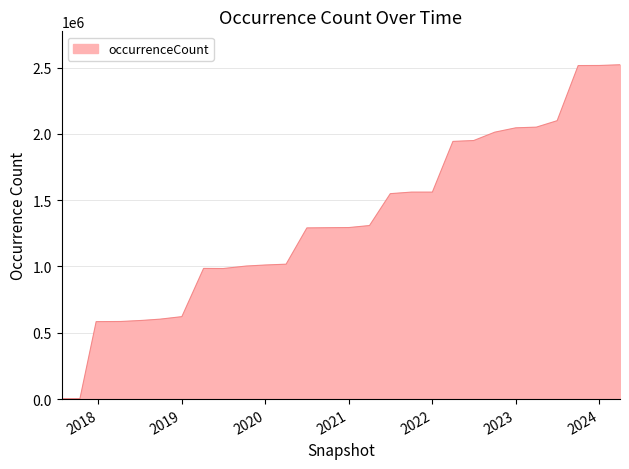

What is the difference between the maximum and minimum values?

2518137